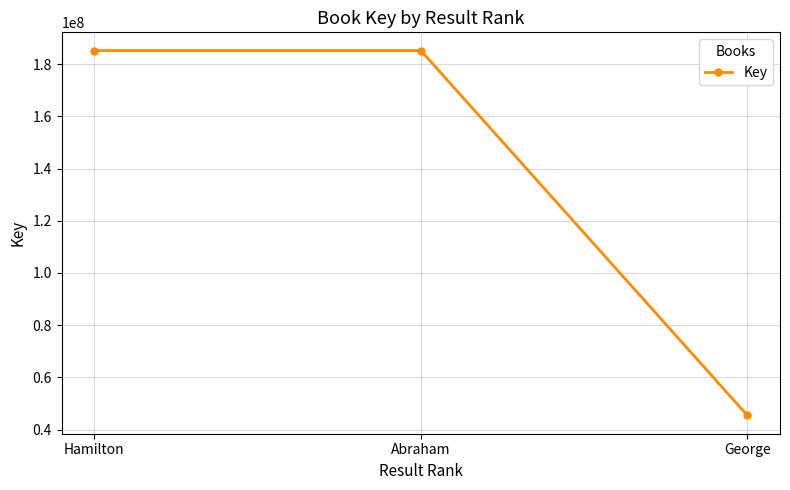

How many lines are shown in the chart?

1